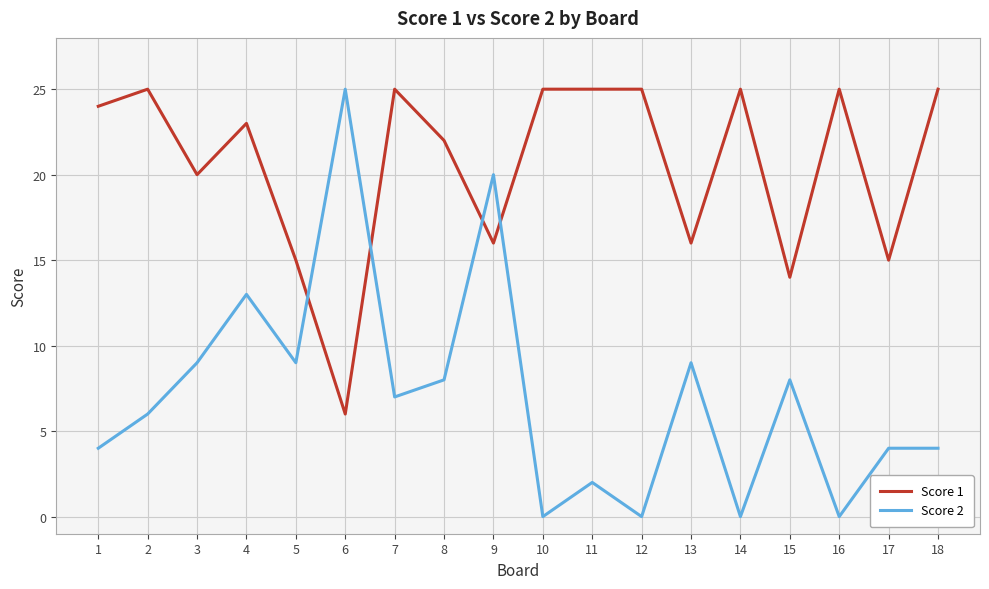

Where does the Score 2 series first go above 7?

3